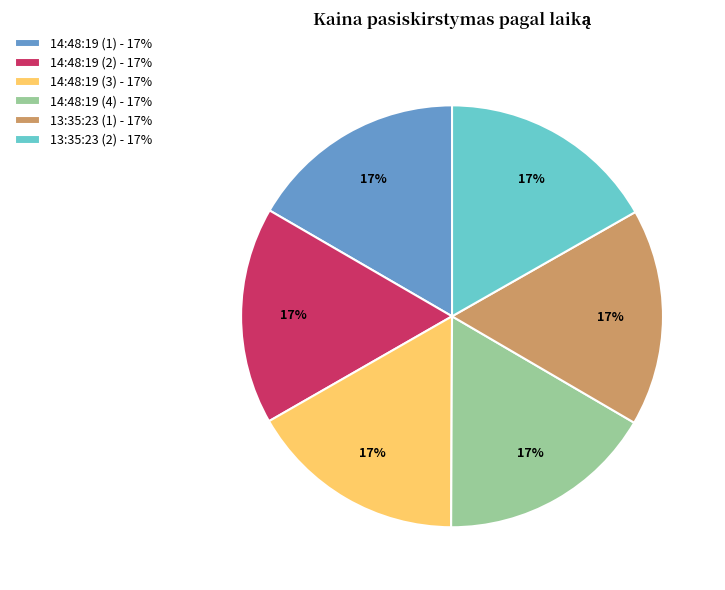

Count the number of slices in the pie.

6